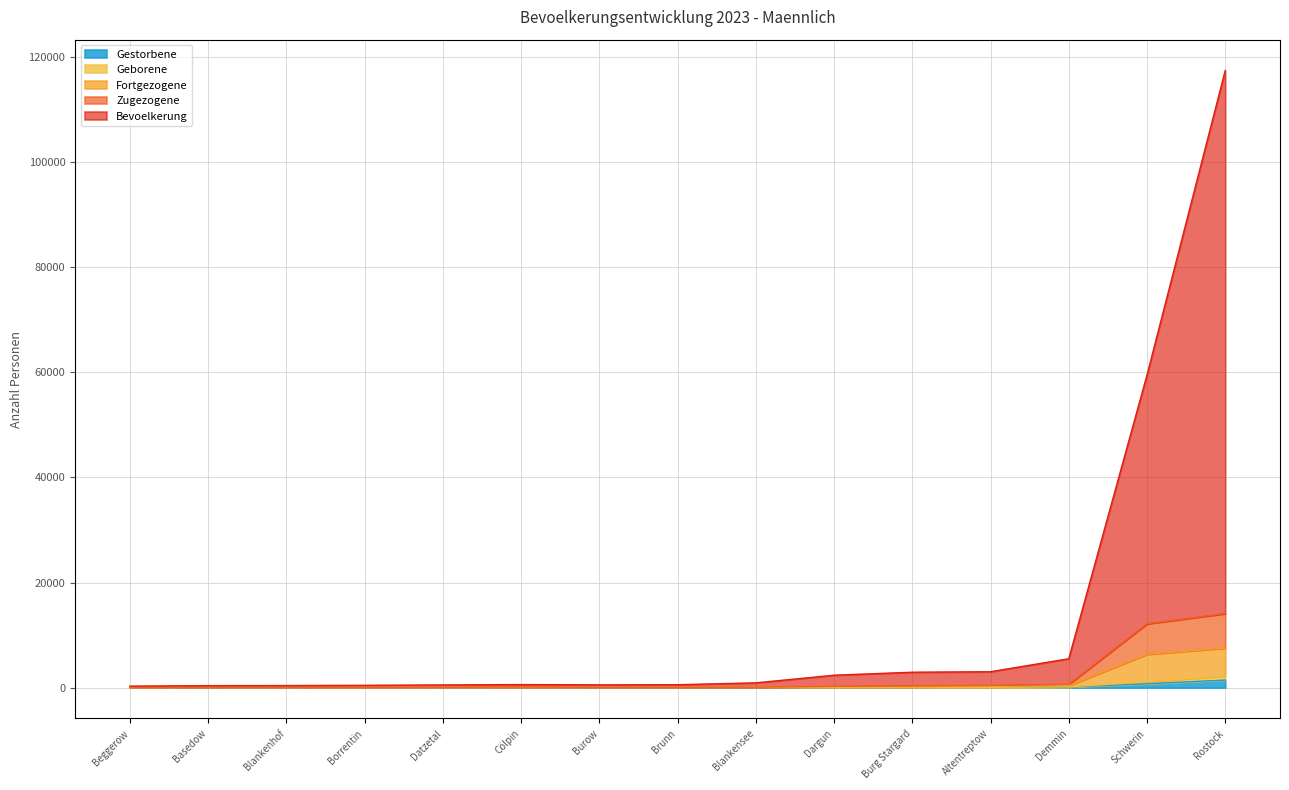

What is the approximate value of Zugezogene at Burg Stargard, to the nearest 10?

160